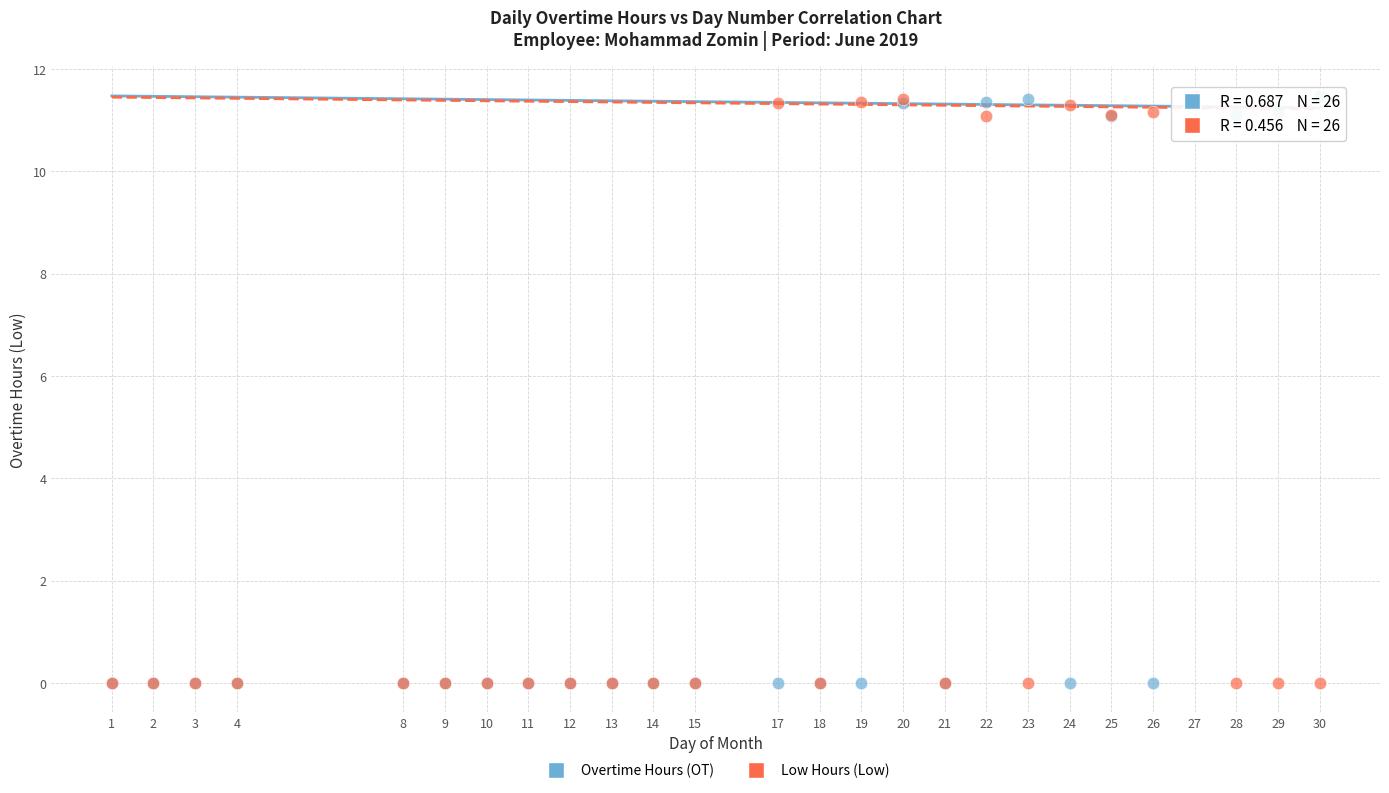

What are all the series names shown in the legend?

Overtime Hours (OT), Low Hours (Low)